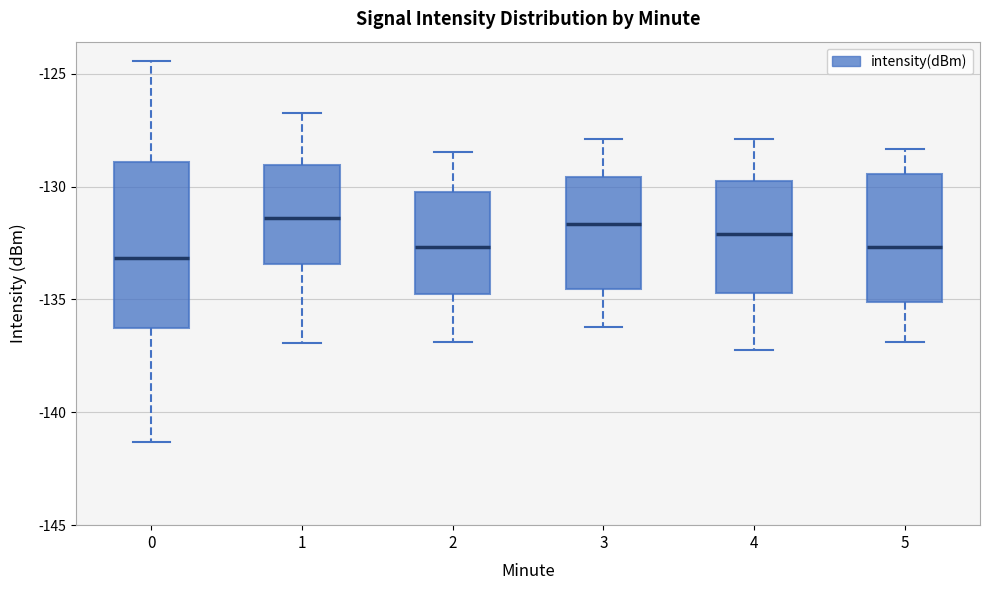

Where does the median line of the box at x = 5 sit on the y-axis? The values are not printed on the chart, so give them approximately, as read against the axis.

-132.5